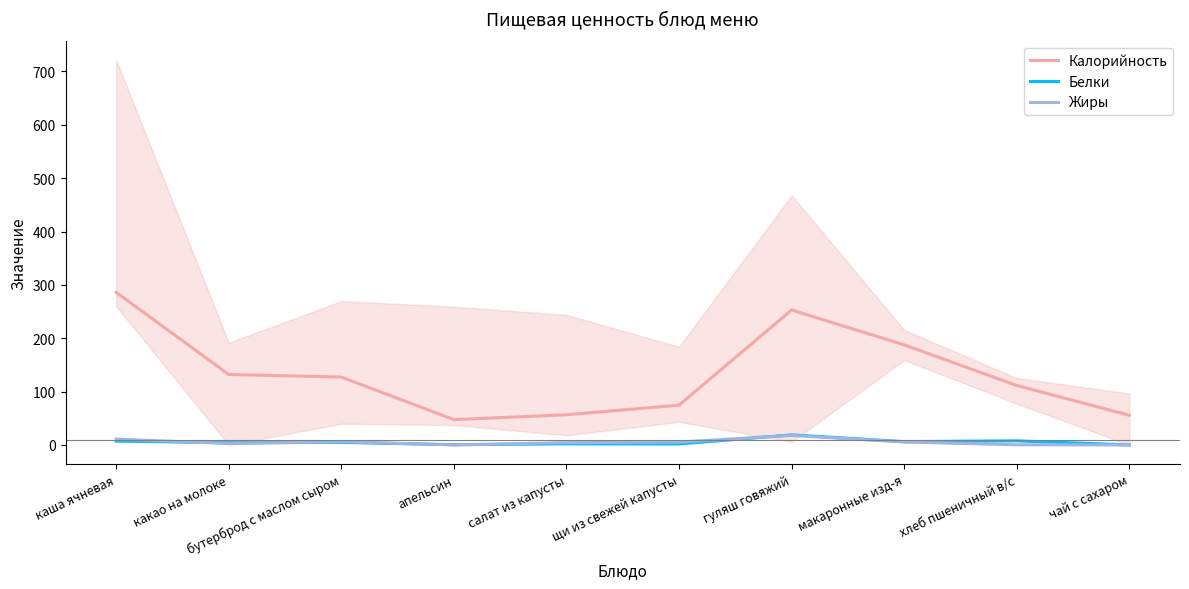

What is the value of the Калорийность point at the 5th from the left?

56.6